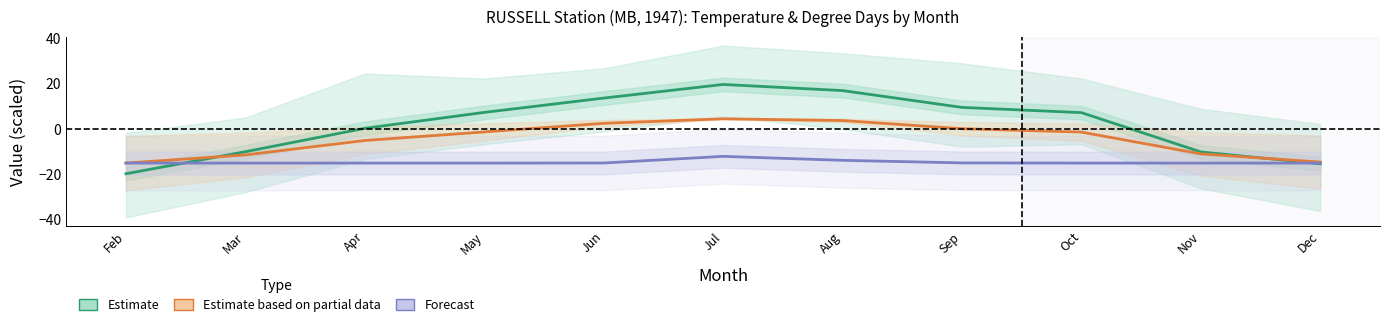

Between Oct and Apr, which is larger?

Oct